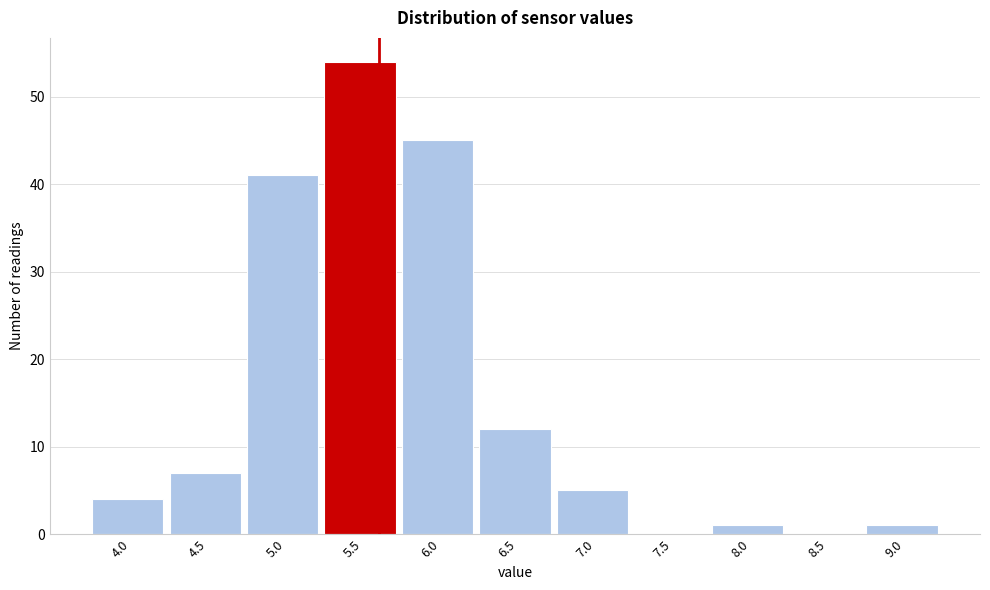

Reading left to right, list all the values displayed in this chart.

4.0=4	4.5=7	5.0=41	5.5=54	6.0=45	6.5=12	7.0=5	7.5=0	8.0=1	8.5=0	9.0=1